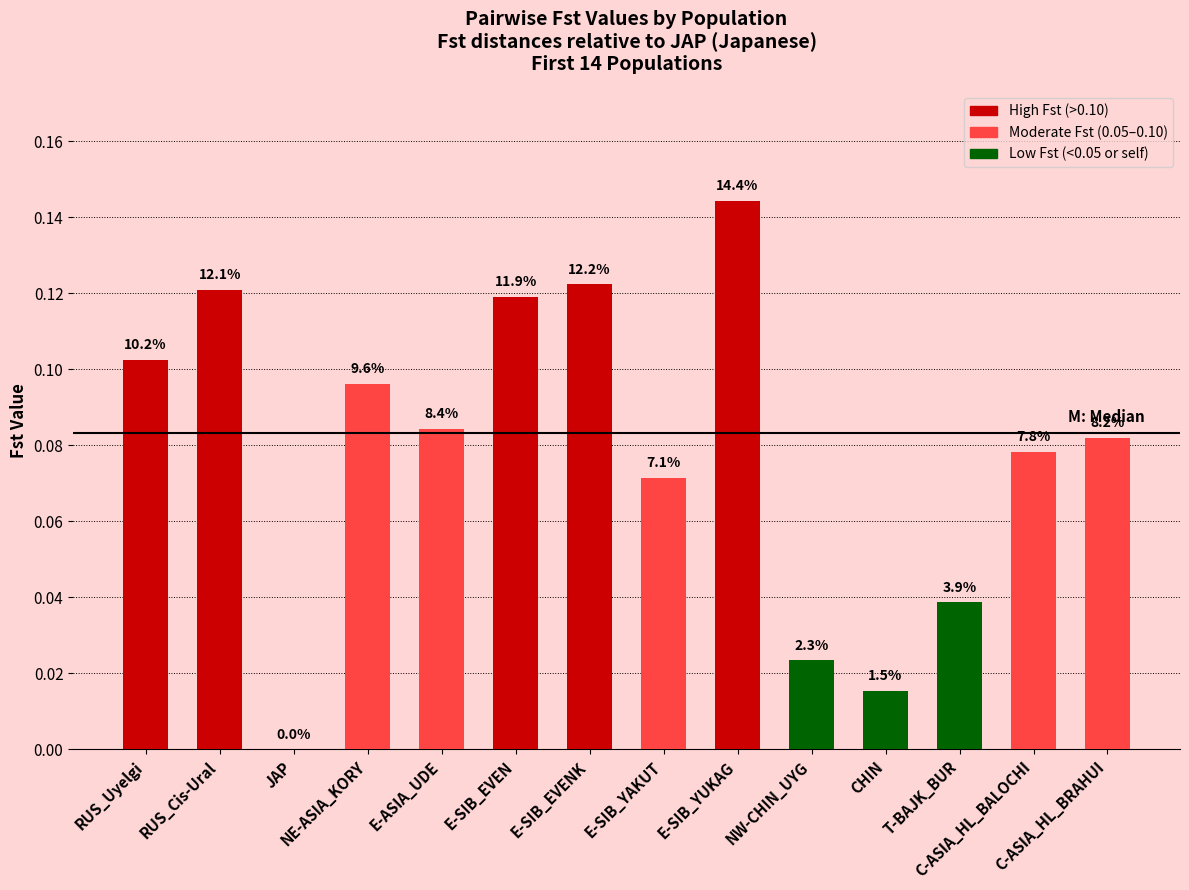

At which category does the chart reach its minimum across all series?

JAP